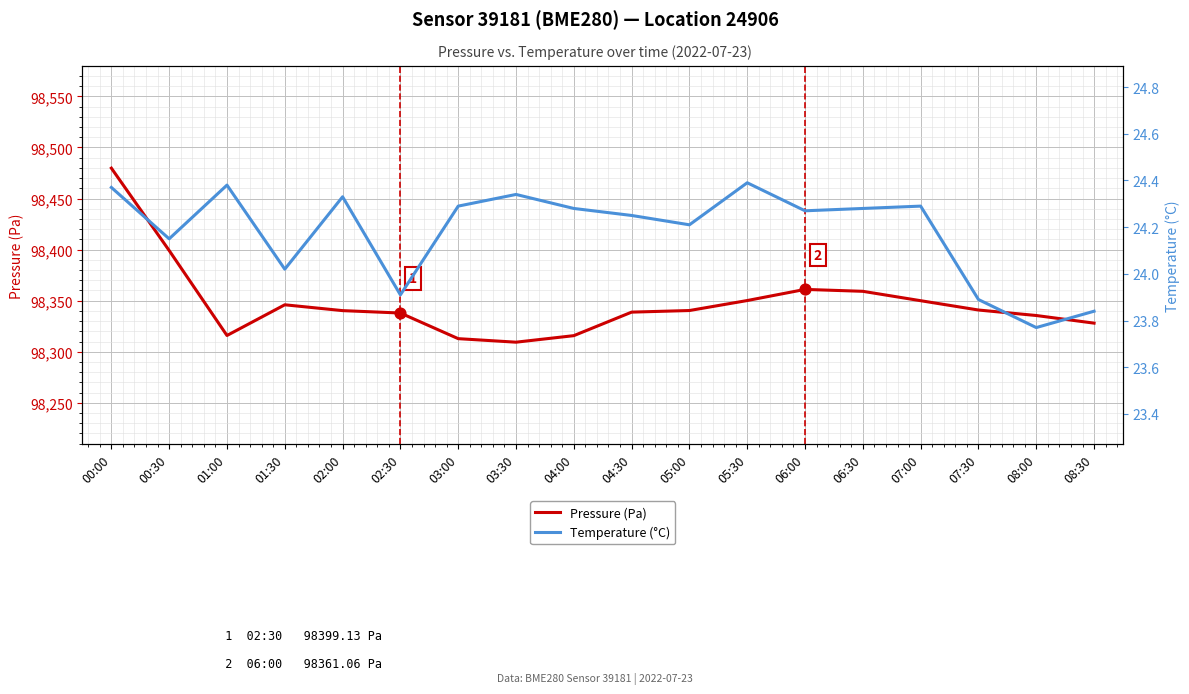

Which series reaches the maximum Y coordinate?

Pressure (Pa)